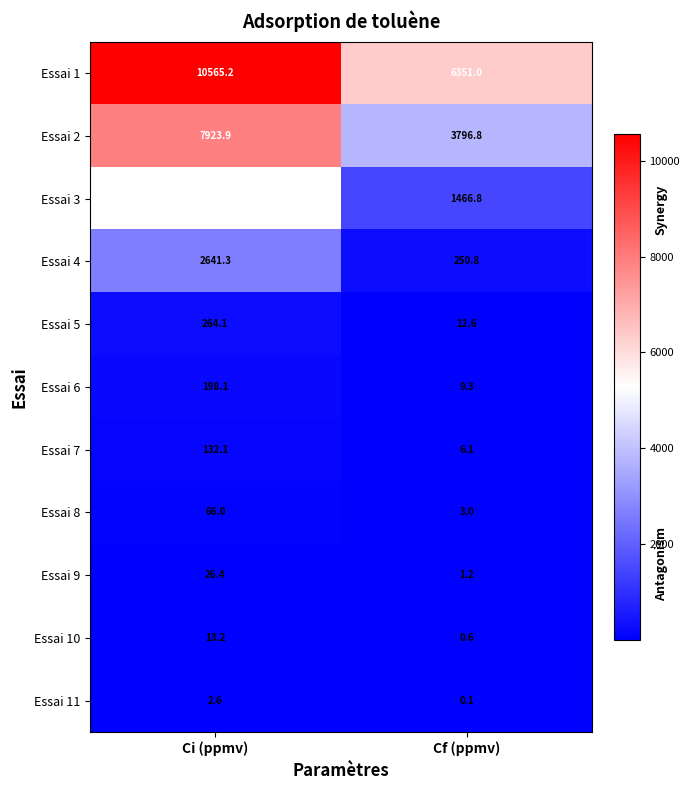

What is the greatest value displayed?

10565.2